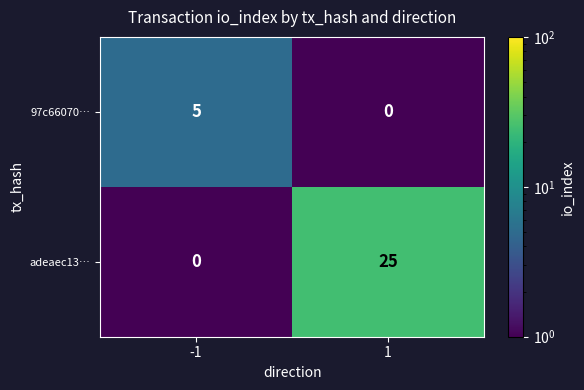

What is the difference between the adeaec13… values at 1 and -1?

25